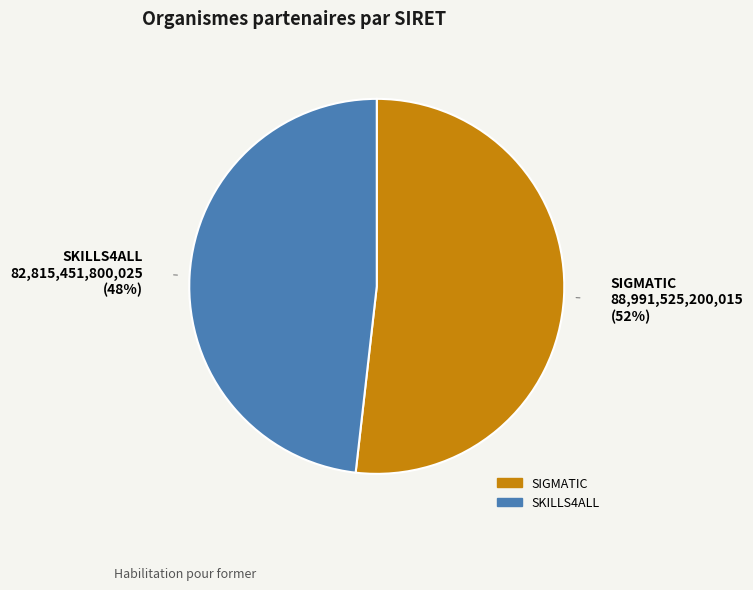

Is it true that SIGMATIC is 52% of the pie?

True